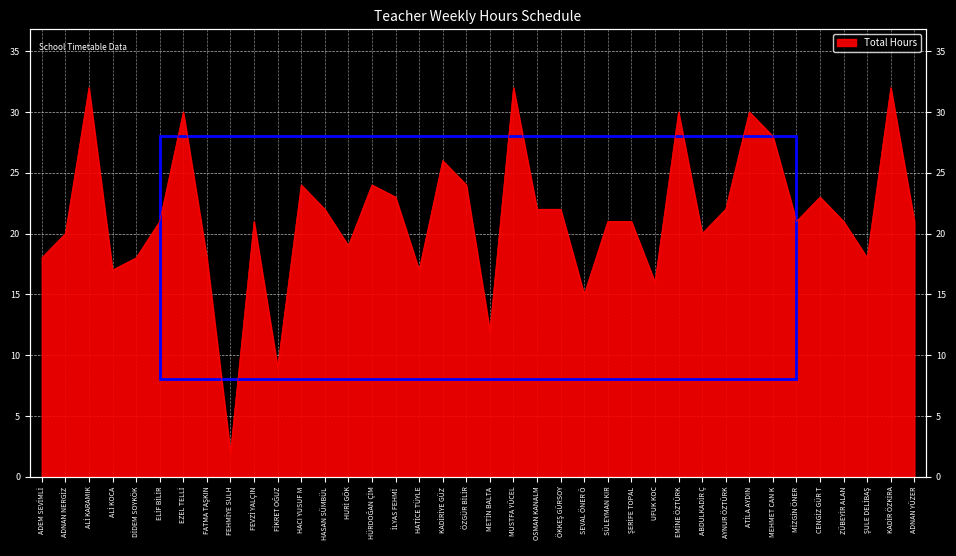

Rank the categories by value from lowest to highest.

FEHMİYE SULH, FİKRET OĞUZ, METİN BALTA, SEVAL ÖNER Ö, UFUK KOC, ALİ KOCA, HATİCE TÜYLE, ADEM SEVİMLİ, DİDEM SOYKÖK, FATMA TAŞKIN, ŞULE DELİBAŞ, HURİ GÖK, ADNAN NERGİZ, ABDULKADİR Ç, ELİF BİLİR, FEVZİ YALÇIN, SÜLEYMAN KIR, ŞERİFE TOPAL, MİZGİN ÖNER, ZÜBEYİR ALAN, ADNAN YÜZER, HASAN SÜMBÜL, OSMAN KANALM, ÖKKEŞ GÜRSOY, AYNUR ÖZTÜRK, İLYAS FEHMİ, CENGİZ GÜR T, HACI YUSUF M, HÜRDOĞAN ÇİM, ÖZGÜR BİLİR, KADİRİYE GÜZ, MEHMET CAN K, EZEL TELLİ, EMİNE ÖZTÜRK, ATİLA AYDIN, ALİ KARAMIK, MUSTFA YÜCEL, KADİR ÖZKİRA